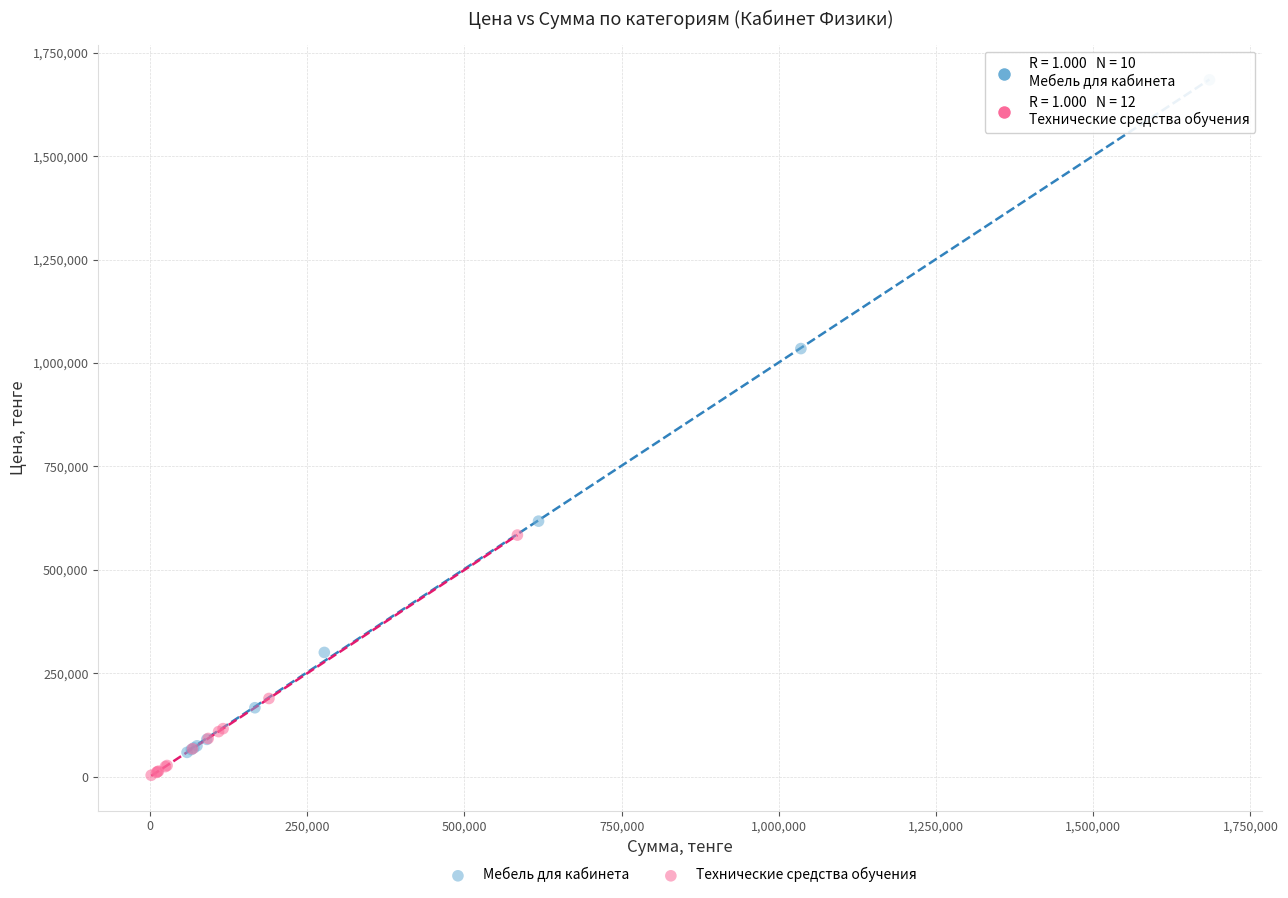

Which series contains the highest Y value?

Мебель для кабинета